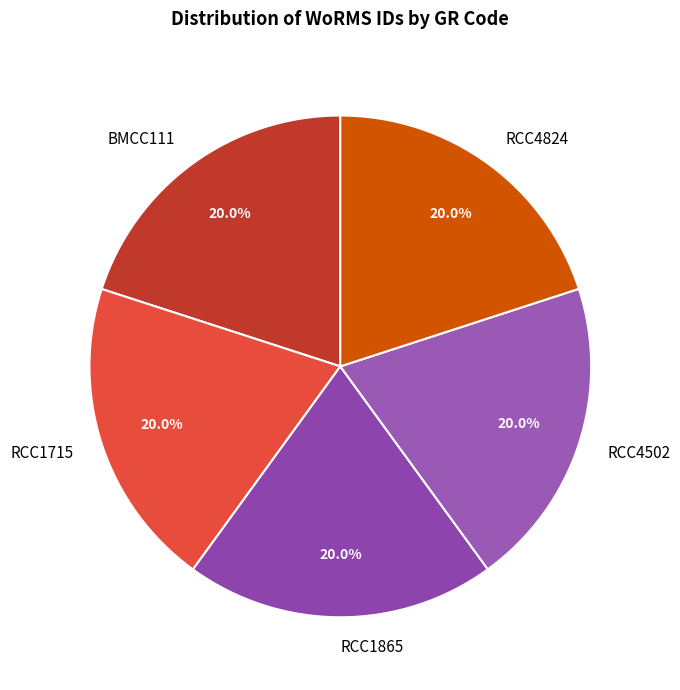

To the nearest percent, what is the combined percentage of RCC4502 and BMCC111?

40%